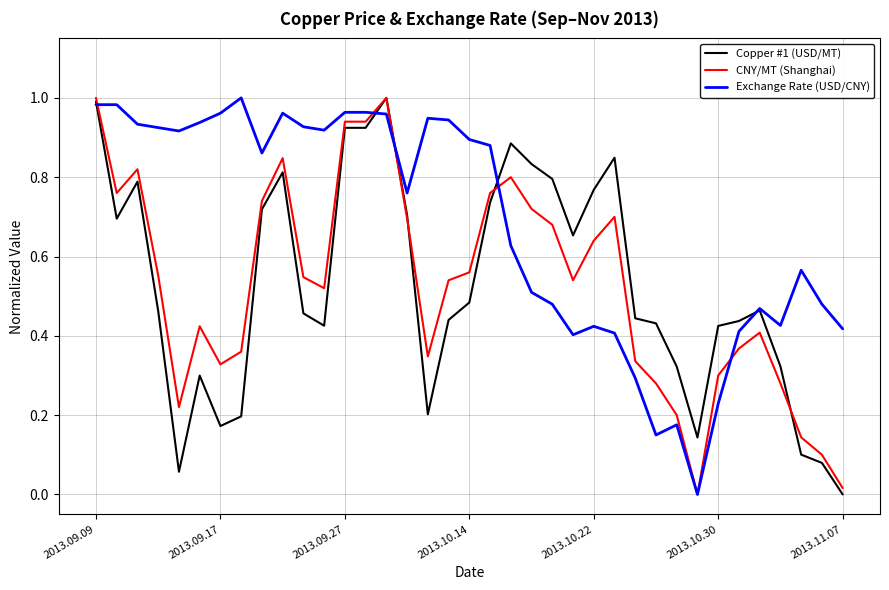

How many times do CNY/MT (Shanghai) and Copper #1 (USD/MT) cross each other?

3